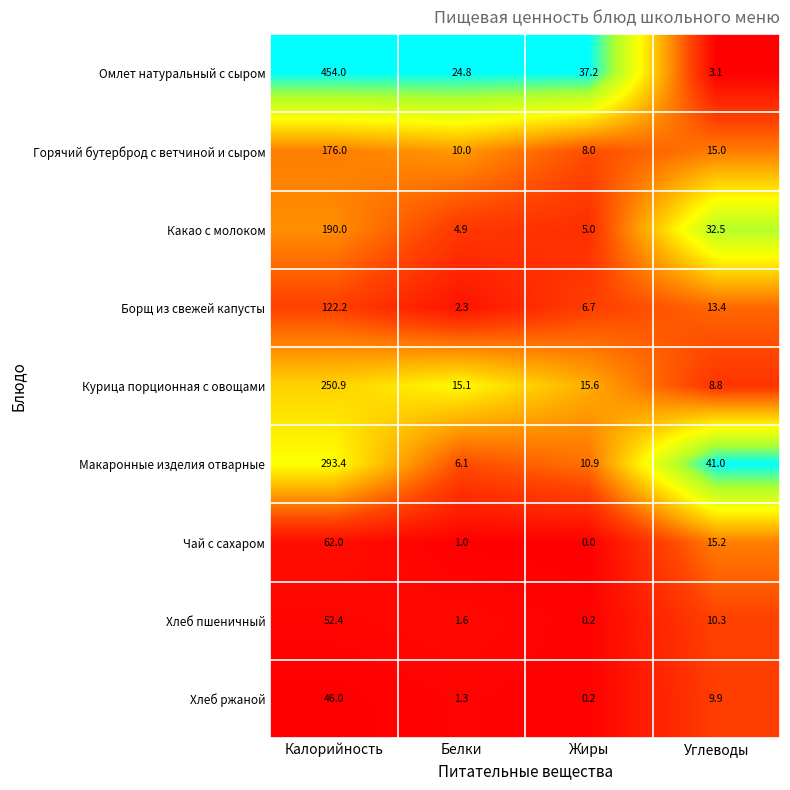

True or false: Омлет натуральный с сыром has a value of 5.0 at Углеводы.

False